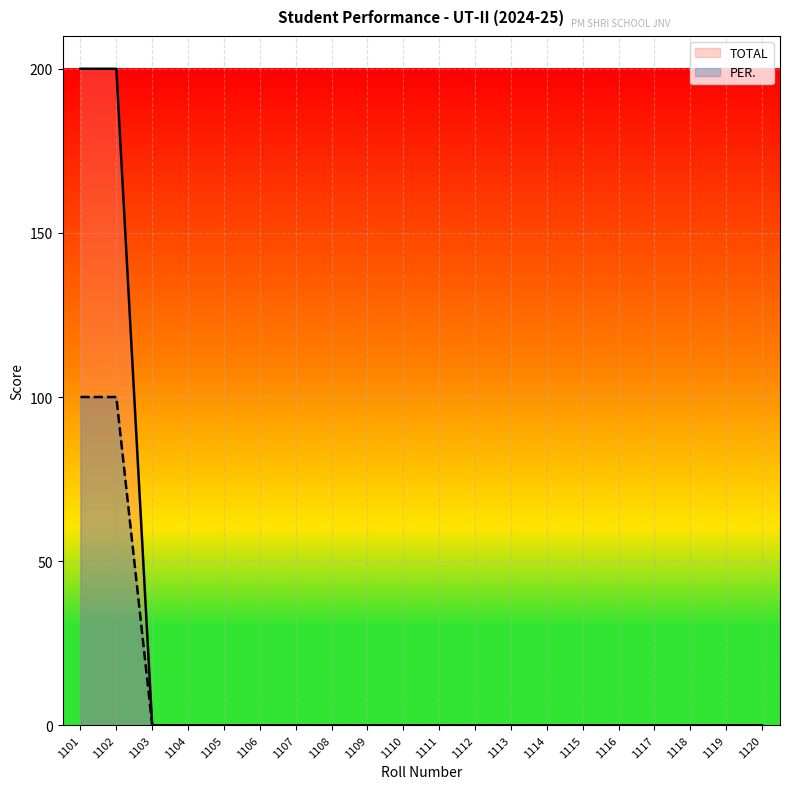

Which series has the largest range (max minus min)?

TOTAL